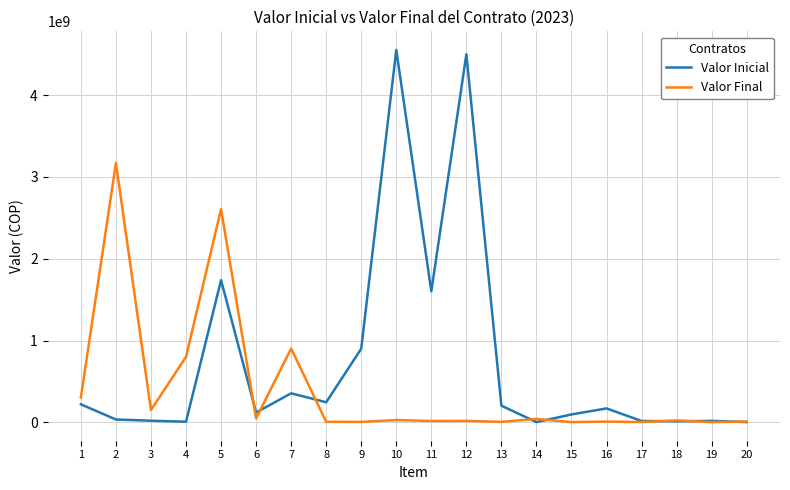

Rank the series at 2 from highest to lowest value.

Valor Final, Valor Inicial